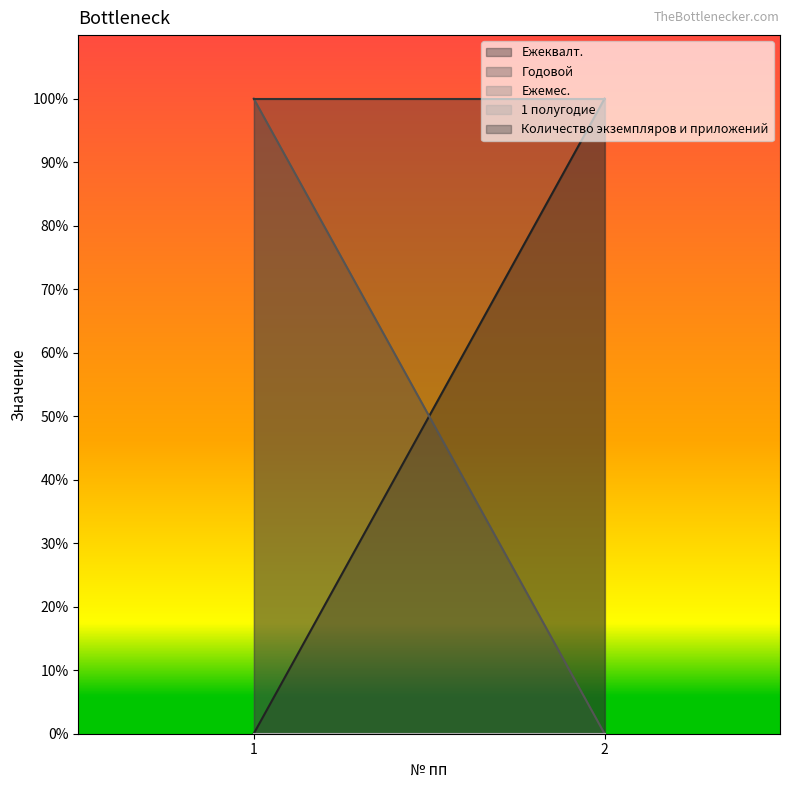

What is the value of the Количество экземпляров и приложений point at the 1st from the left?

1